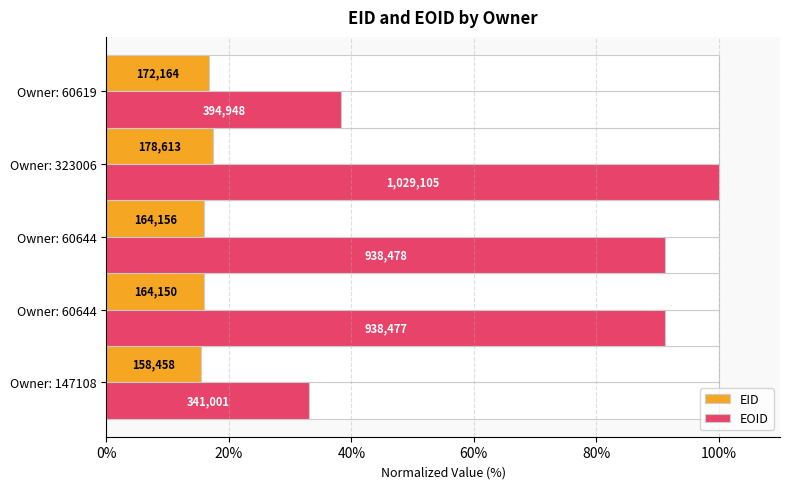

What are all the series names shown in the legend?

EID, EOID